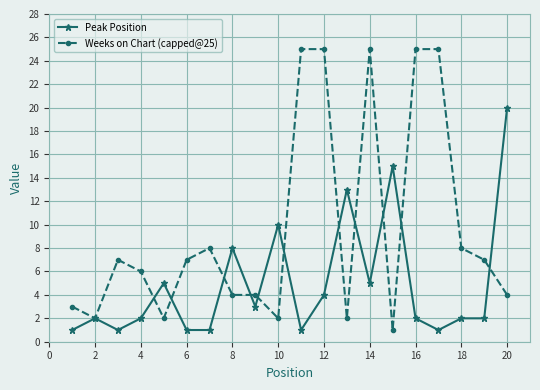

Which series has the widest spread of values?

Weeks on Chart (capped@25)